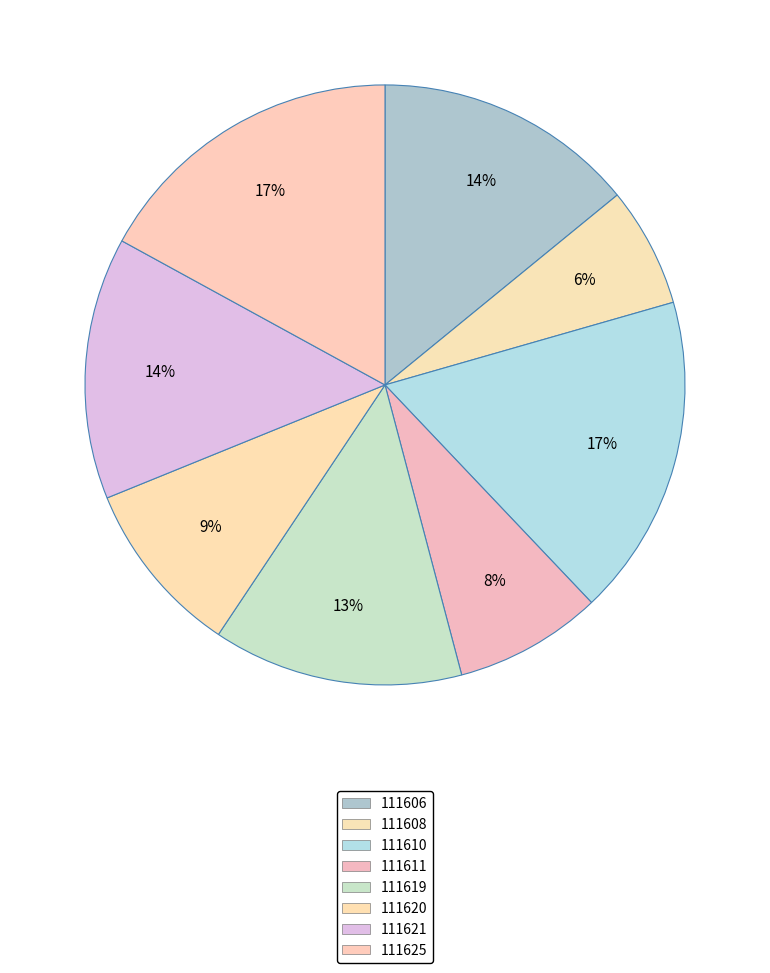

Does any single category account for the majority?

No